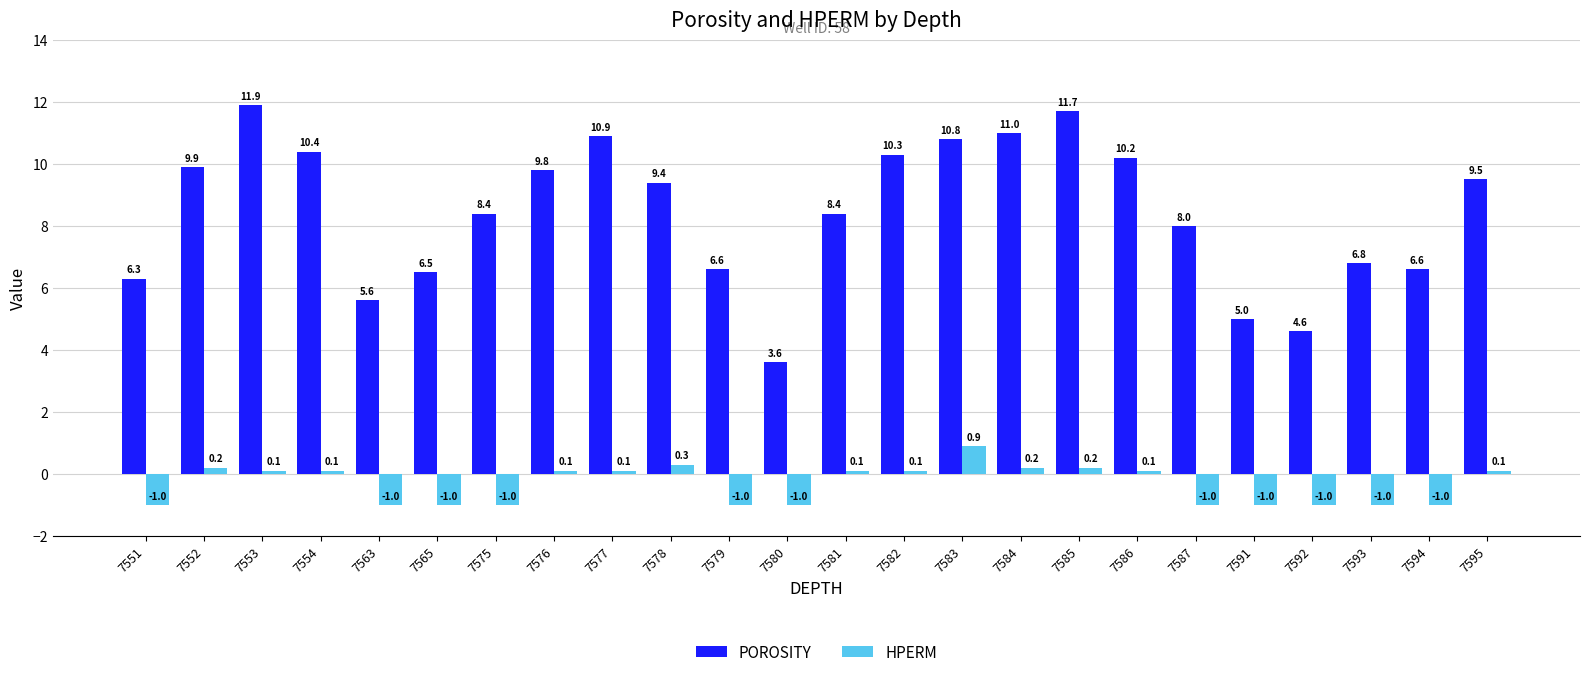

How many series are shown in this chart?

2